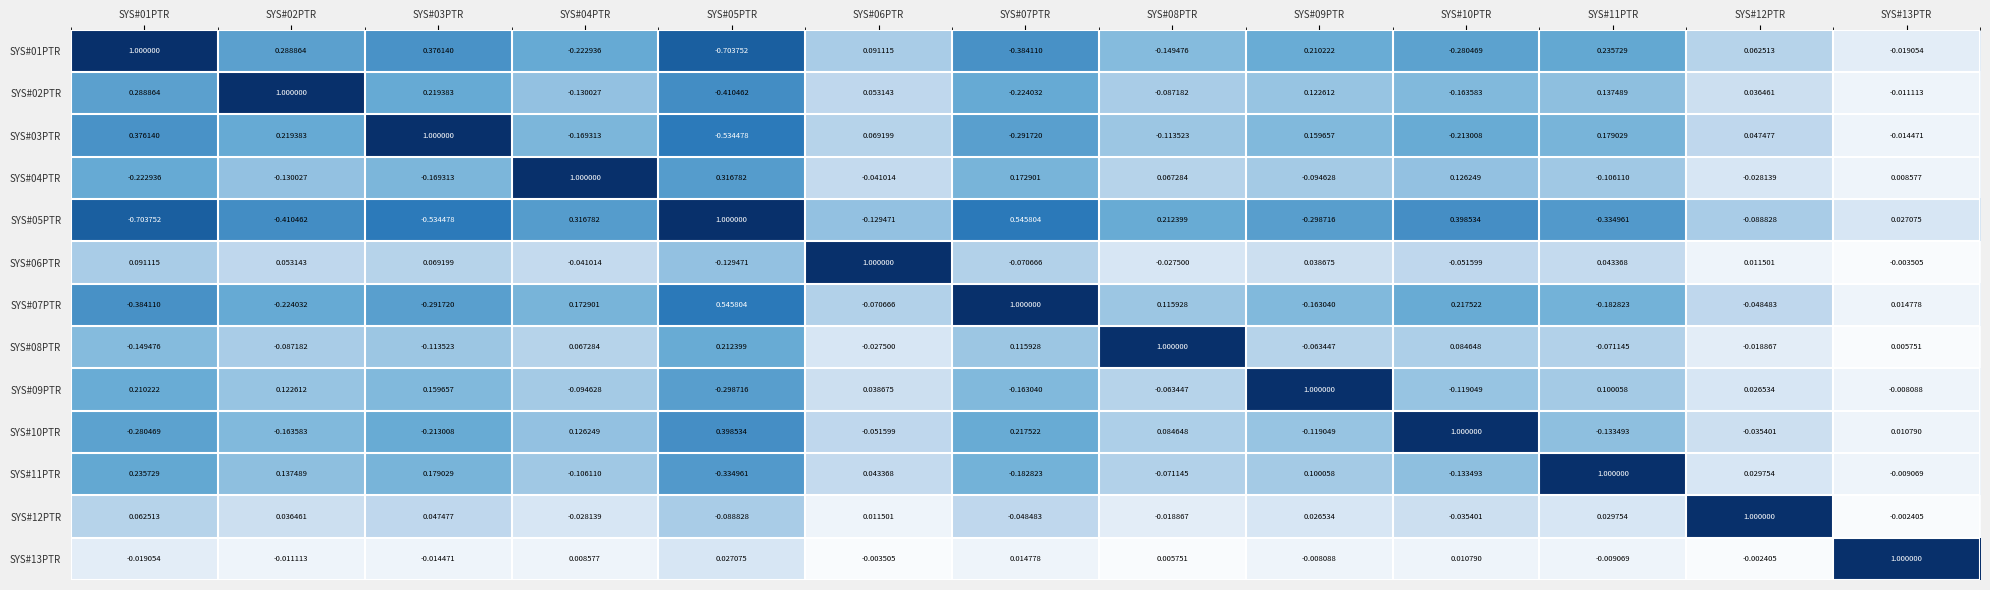

Is the value of SYS#05PTR at SYS#04PTR greater than the value of SYS#12PTR at SYS#04PTR?

Yes